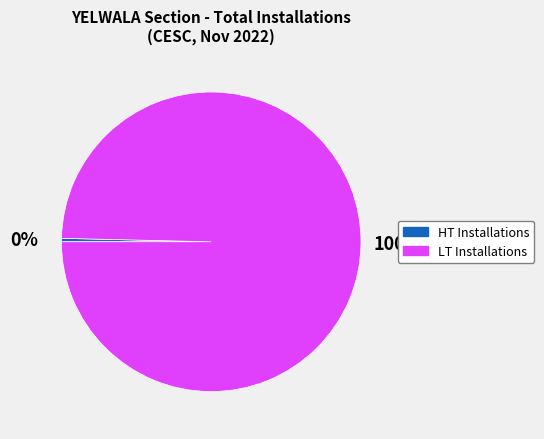

To the nearest percent, what is the average slice percentage?

50%